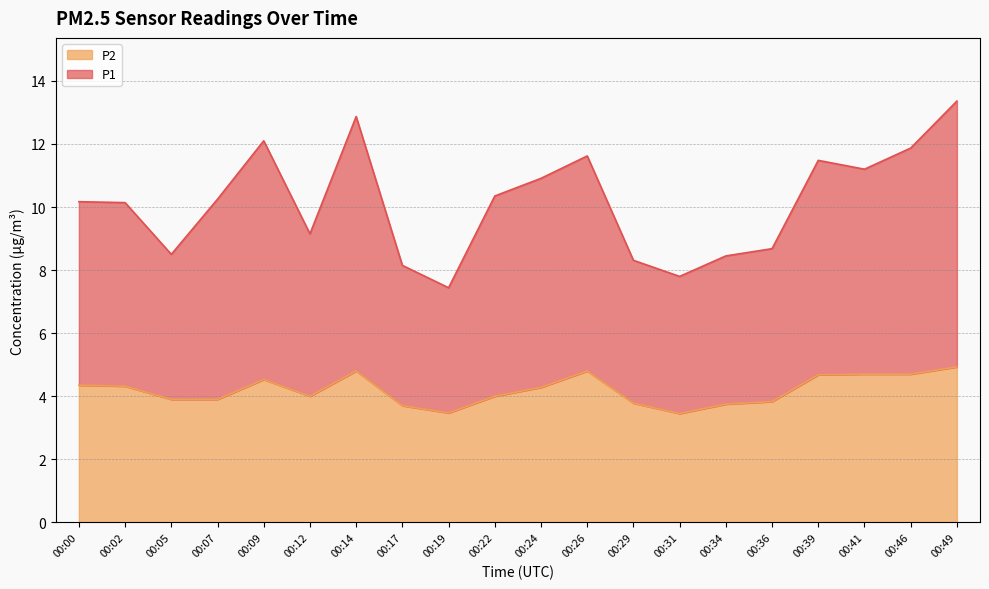

True or false: P1 and P2 intersect in this chart.

False